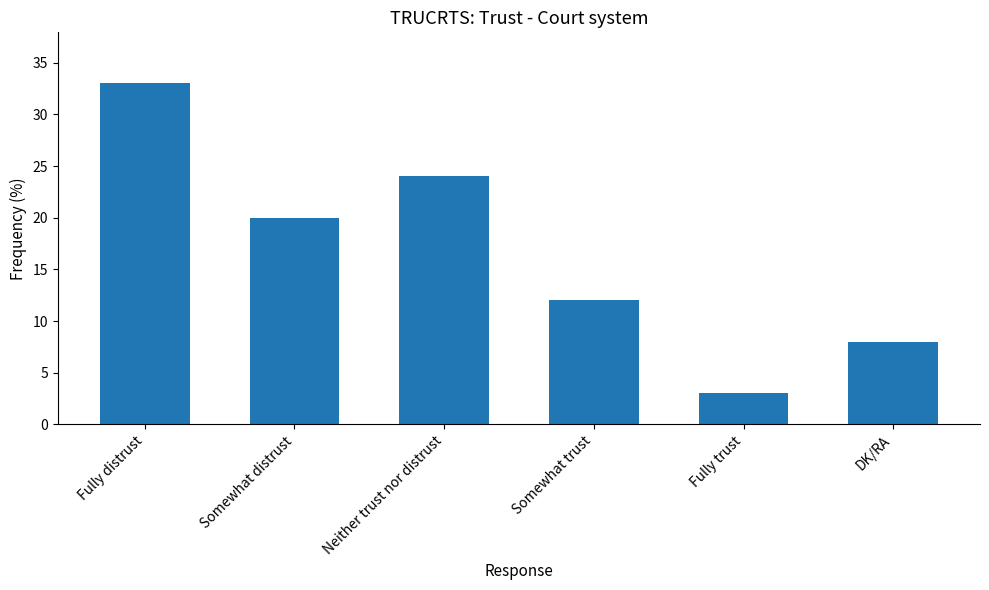

What is the sum of the values at Neither trust nor distrust and Somewhat trust?

36